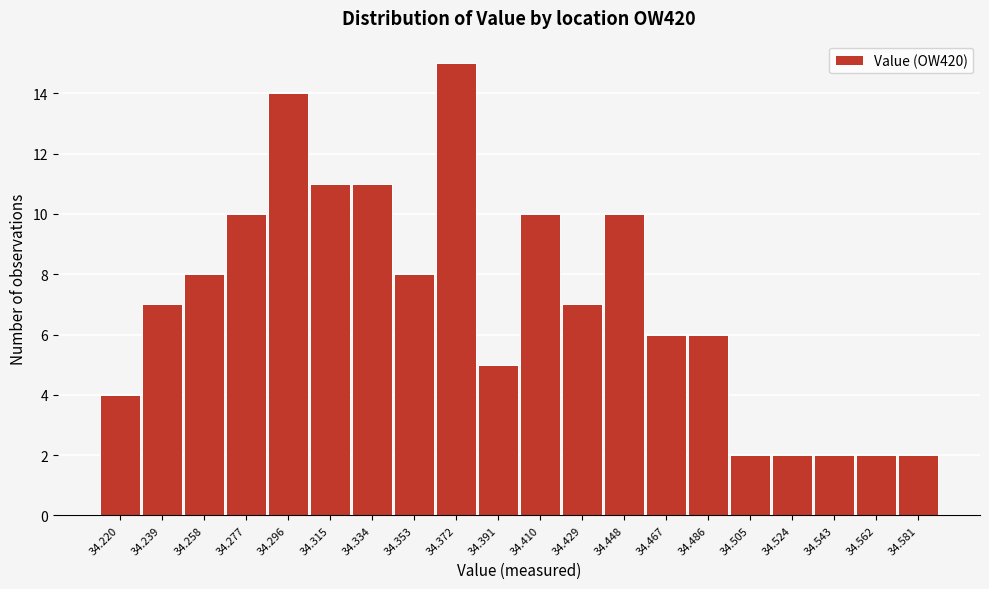

Reading left to right, what are all the values shown in this chart?

34.220=4	34.239=7	34.258=8	34.277=10	34.296=14	34.315=11	34.334=11	34.353=8	34.372=15	34.391=5	34.410=10	34.429=7	34.448=10	34.467=6	34.486=6	34.505=2	34.524=2	34.543=2	34.562=2	34.581=2